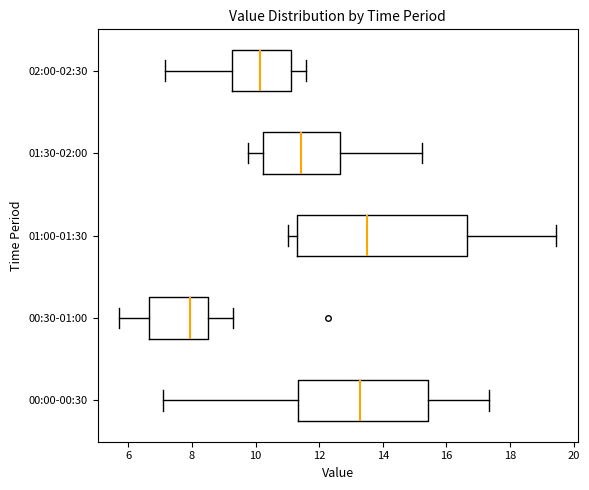

Where is the left edge of the box for 01:00-01:30 on the x-axis? The values are not printed on the chart, so give them approximately, as read against the axis.

11.4